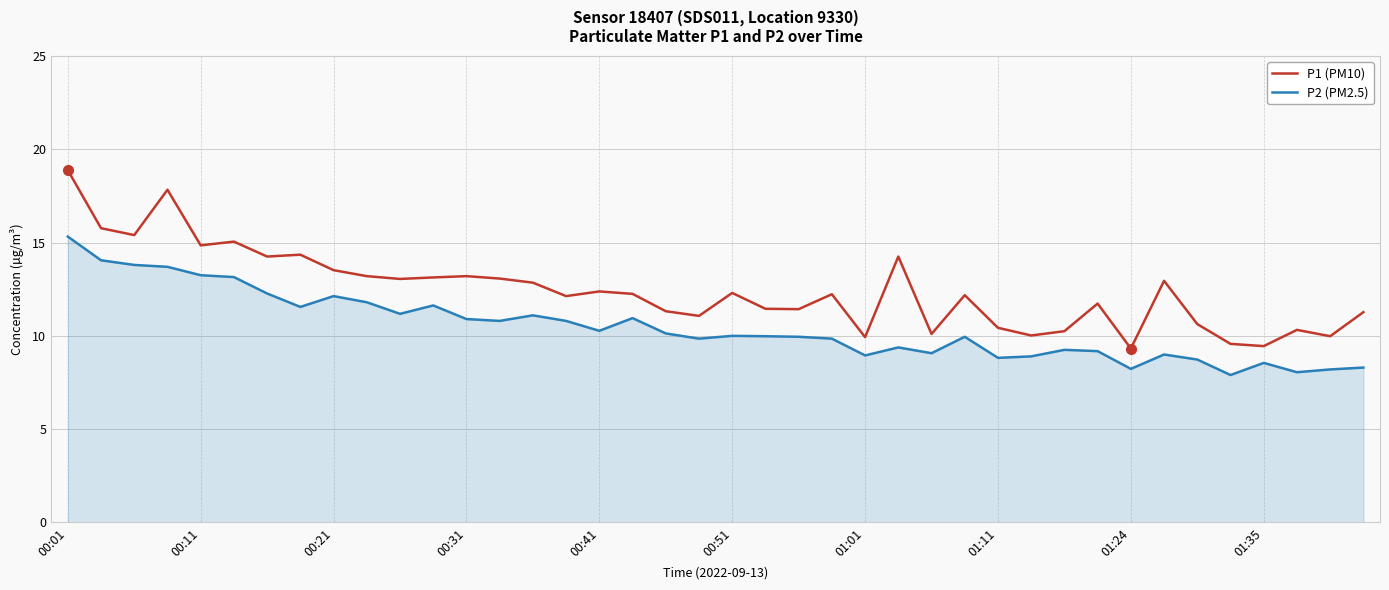

List the series in order of their peak value, highest first.

P1 (PM10), P2 (PM2.5)